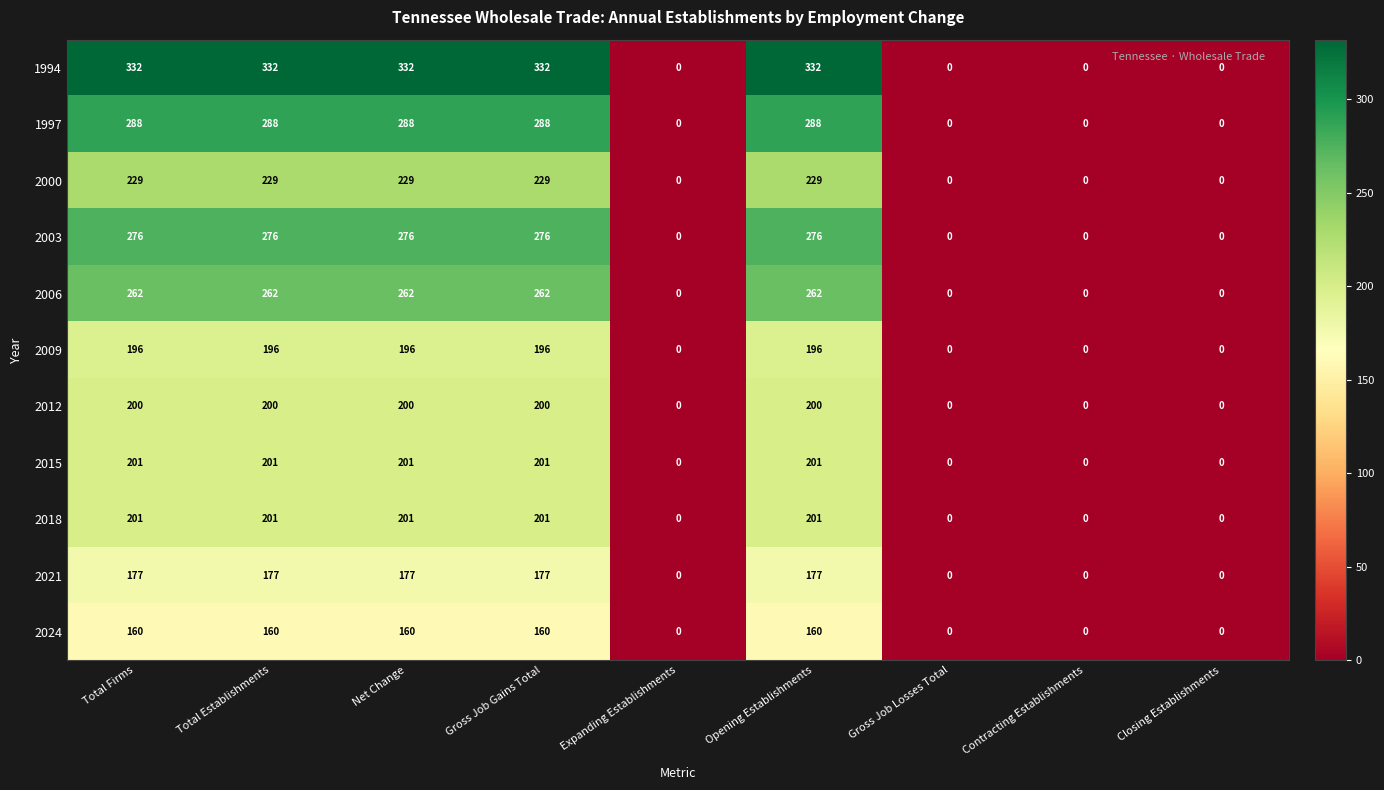

What is the sum of all 2006 values?

1310